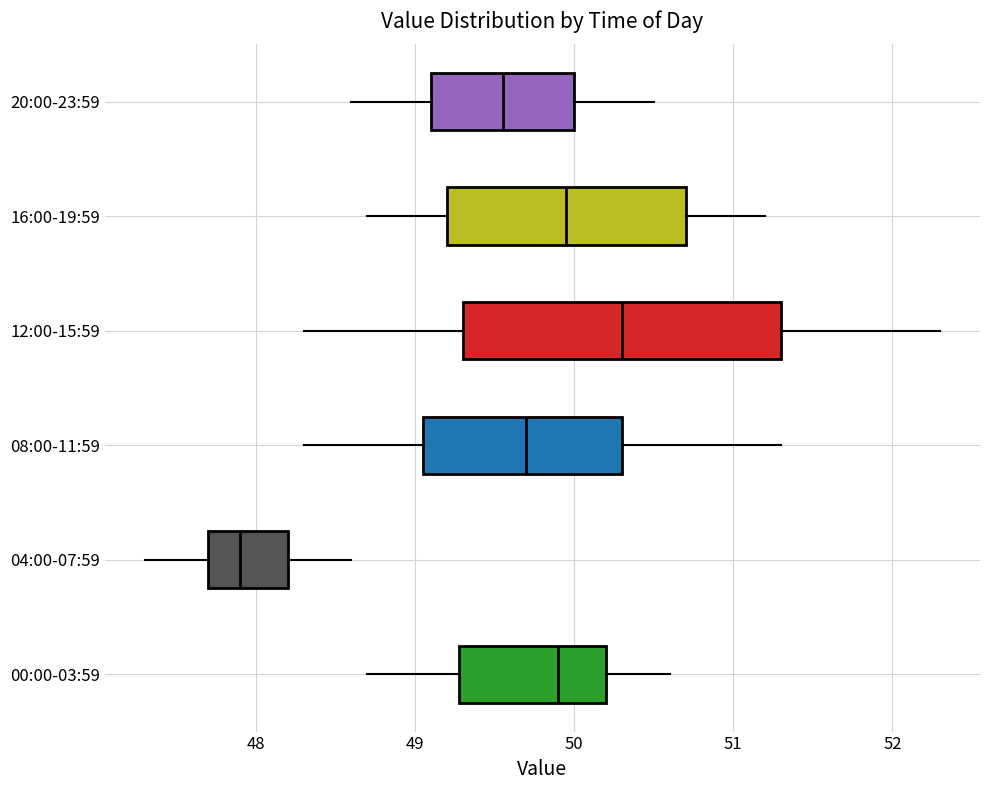

Reading bottom to top, read every box against the x-axis: the position of its median line, the range the box covers, and the ends of its whiskers. The values are not printed on the chart, so give them approximately, as read against the axis.

00:00-03:59: median 49.9, box 49.3 to 50.2, whiskers 48.7 to 50.6
04:00-07:59: median 47.9, box 47.7 to 48.2, whiskers 47.3 to 48.6
08:00-11:59: median 49.7, box 49.1 to 50.3, whiskers 48.3 to 51.3
12:00-15:59: median 50.3, box 49.3 to 51.3, whiskers 48.3 to 52.3
16:00-19:59: median 50.0, box 49.2 to 50.7, whiskers 48.7 to 51.2
20:00-23:59: median 49.6, box 49.1 to 50.0, whiskers 48.6 to 50.5